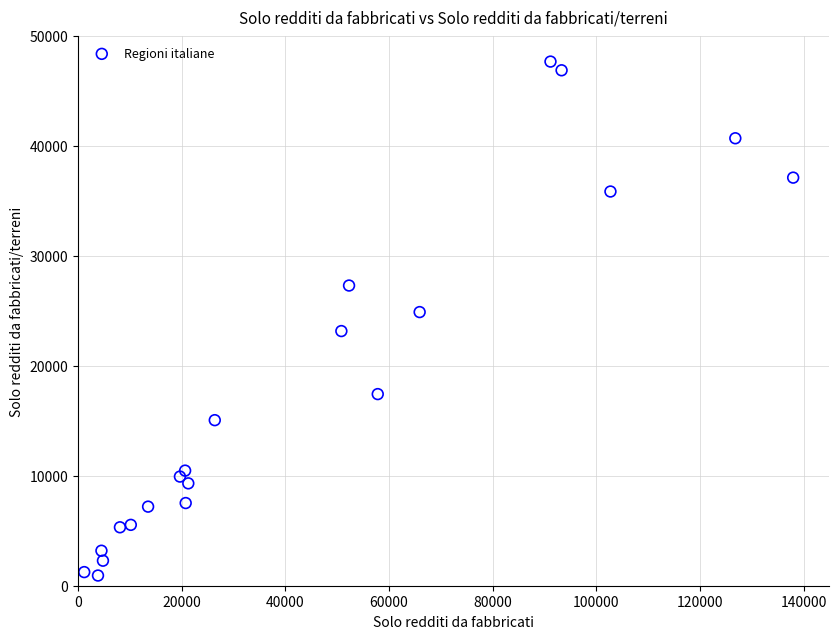

What Y value in the scatter plot is closest to 24296?

24885